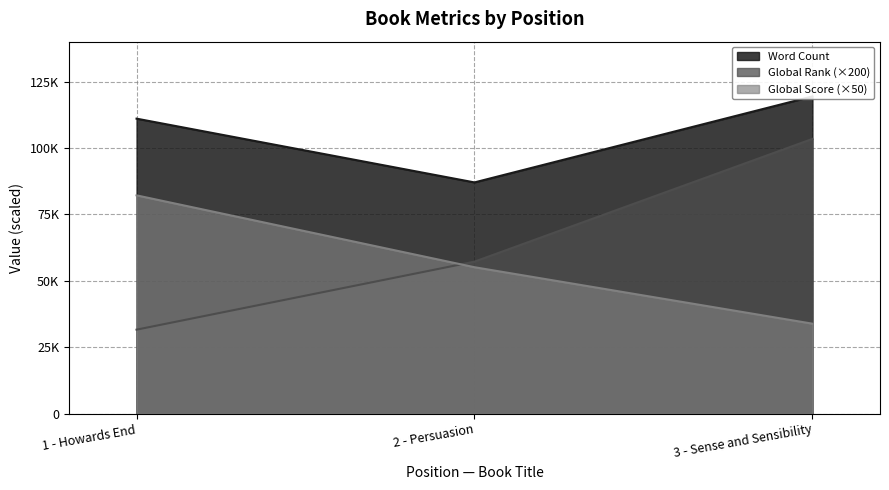

What is the value of the Global Score point at the 2nd from the left?

55100